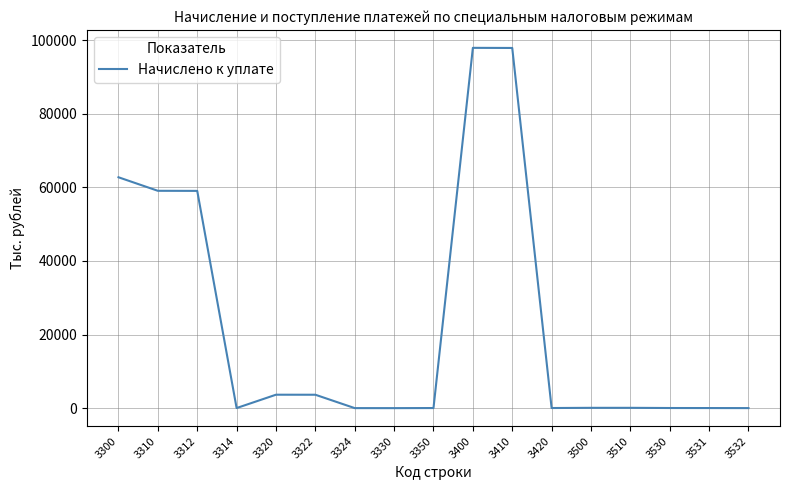

How many lines are shown in the chart?

1